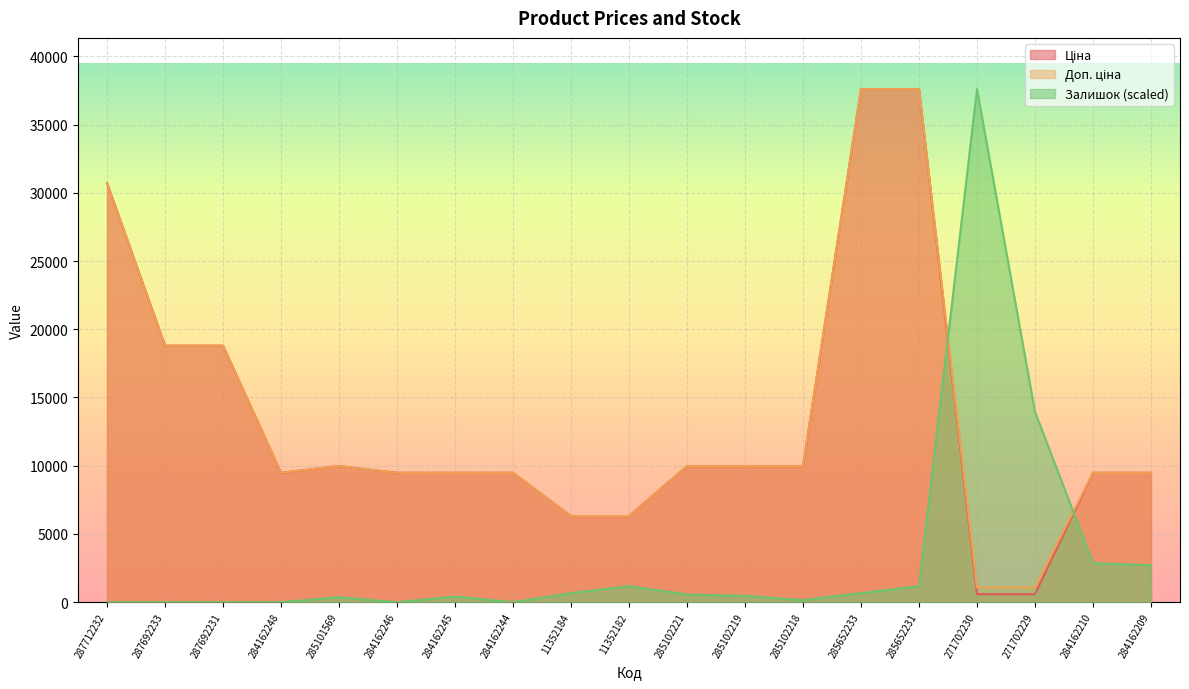

What is the highest value of the Ціна series?

37593.6